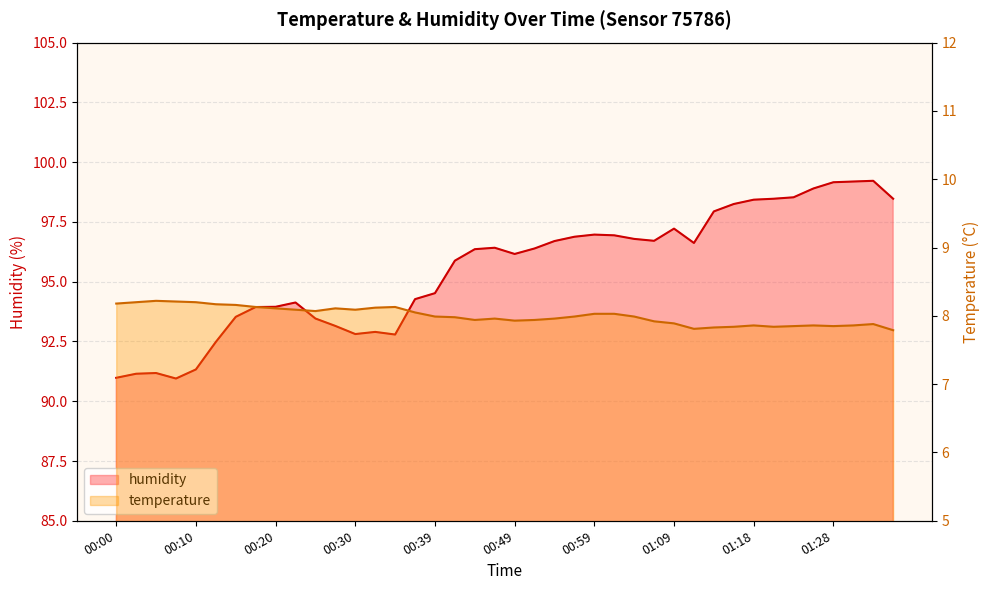

Reading left to right, what are all the values shown in this chart?

temperature: 8.2	8.2	8.2	8.2	8.2	8.2	8.2	8.1	8.1	8.1	8.1	8.1	8.1	8.1	8.1	8.1	8.0	8.0	7.9	8.0	7.9	7.9	8.0	8.0	8.0	8.0	8.0	7.9	7.9	7.8	7.8	7.8	7.9	7.8	7.8	7.9	7.8	7.9	7.9	7.8
humidity: 91.0	91.2	91.2	91.0	91.3	92.5	93.5	93.9	94.0	94.1	93.5	93.2	92.8	92.9	92.8	94.3	94.5	95.9	96.4	96.4	96.2	96.4	96.7	96.9	97.0	96.9	96.8	96.7	97.2	96.6	97.9	98.2	98.4	98.5	98.5	98.9	99.2	99.2	99.2	98.5